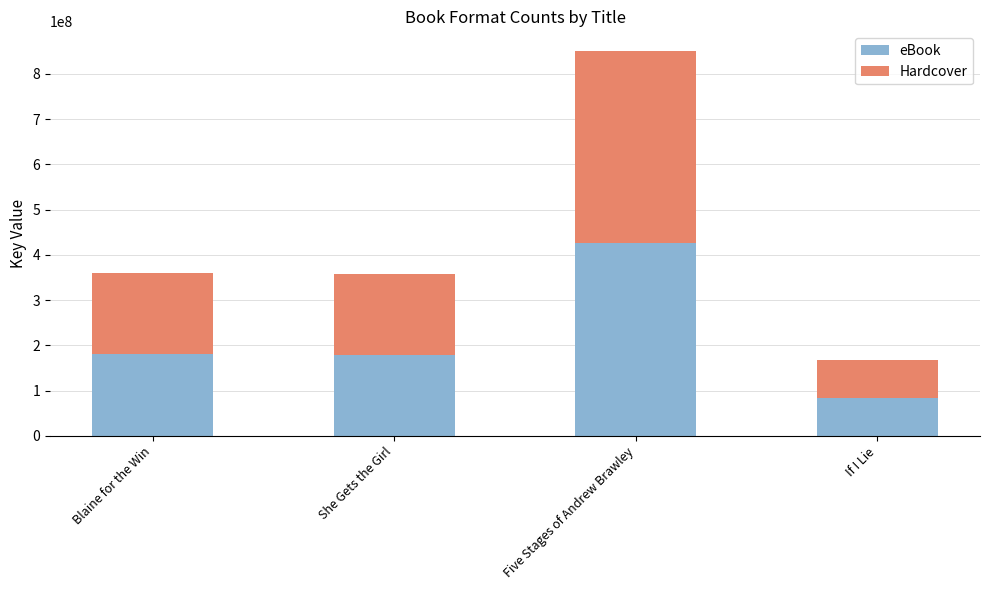

True or false: eBook has a value of 208322477 at Five Stages of Andrew Brawley.

False